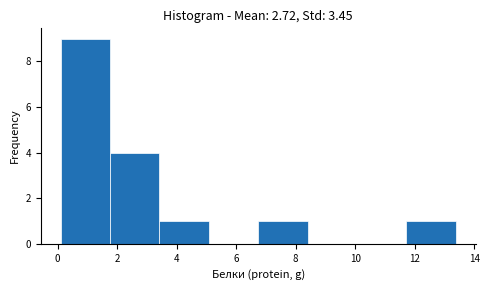

Which range on the x-axis has the tallest bar?

0.10 to 1.76